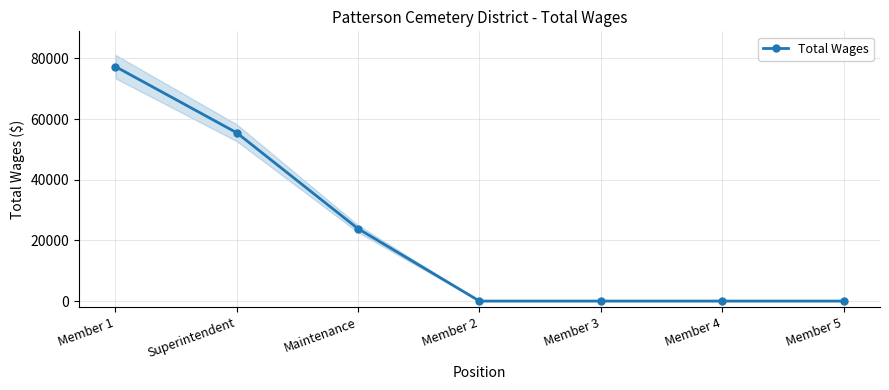

Reading left to right, list all the values displayed in this chart.

Member 1=77337	Superintendent=55504	Maintenance=23856	Member 2=0	Member 3=0	Member 4=0	Member 5=0